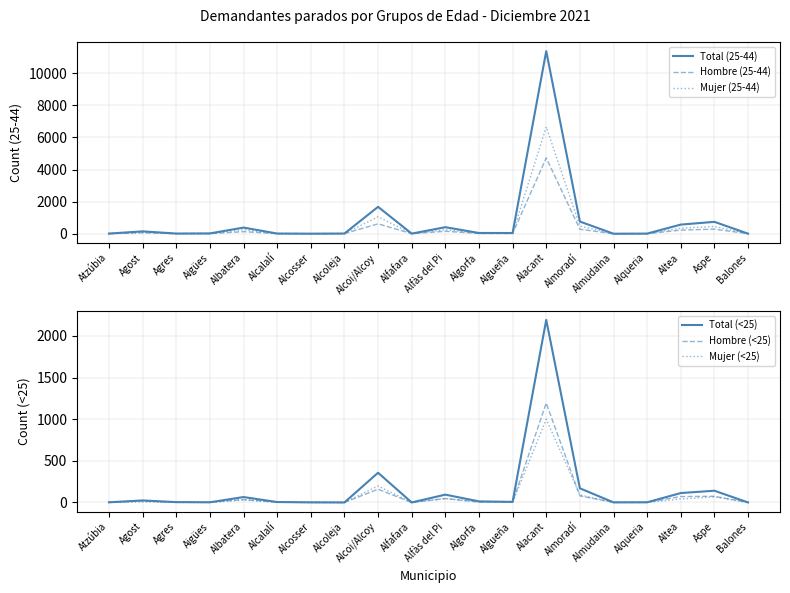

Which has a higher value, Alacant or Balones?

Alacant